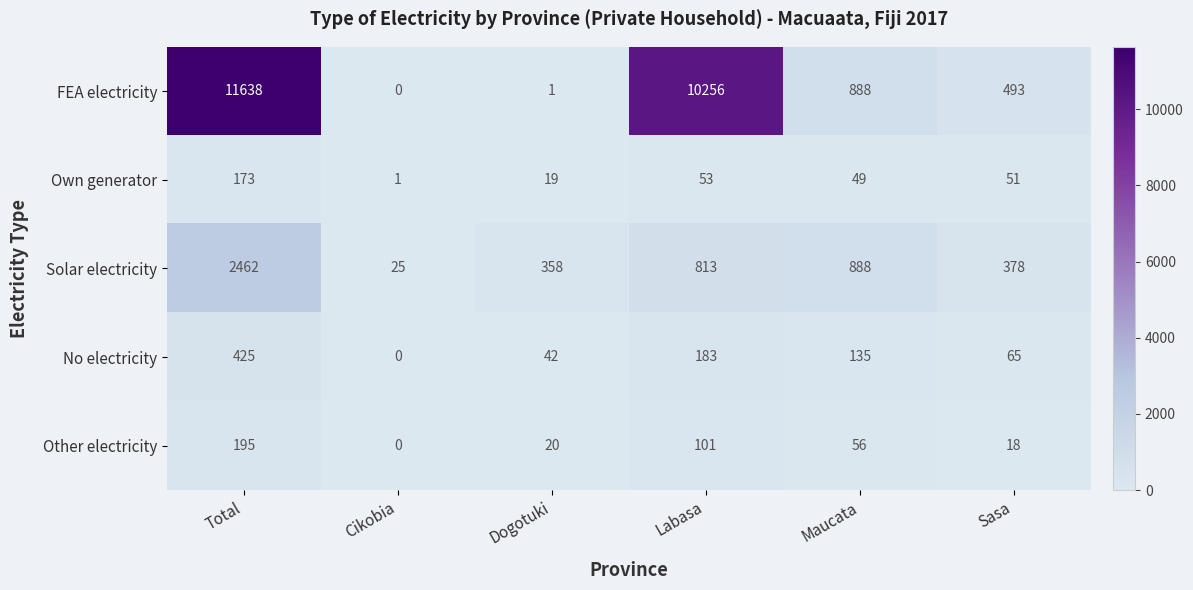

What value does the Other electricity series have at Dogotuki, to the nearest 5?

20